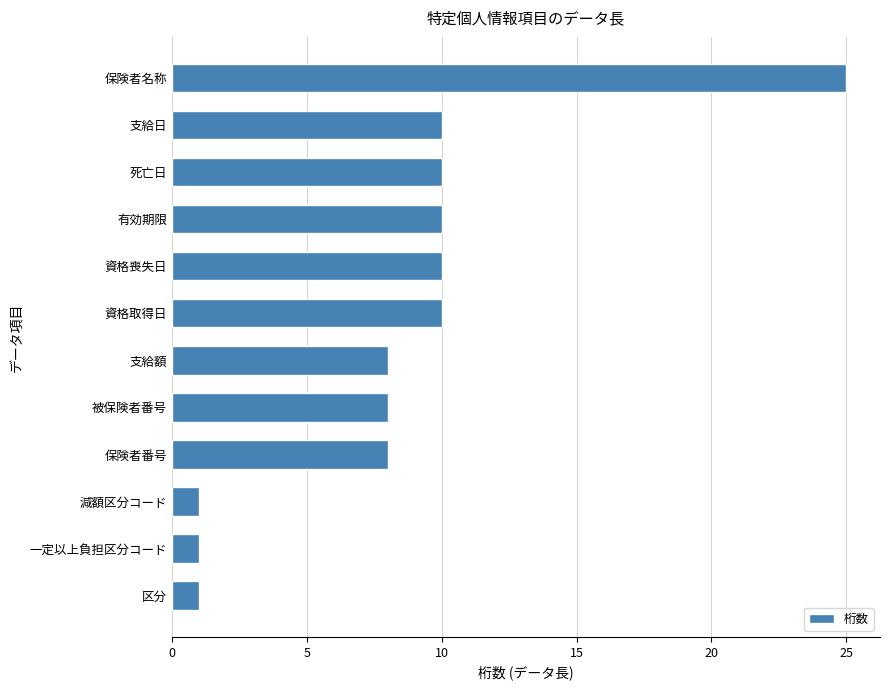

What is the difference between the maximum and minimum values?

24